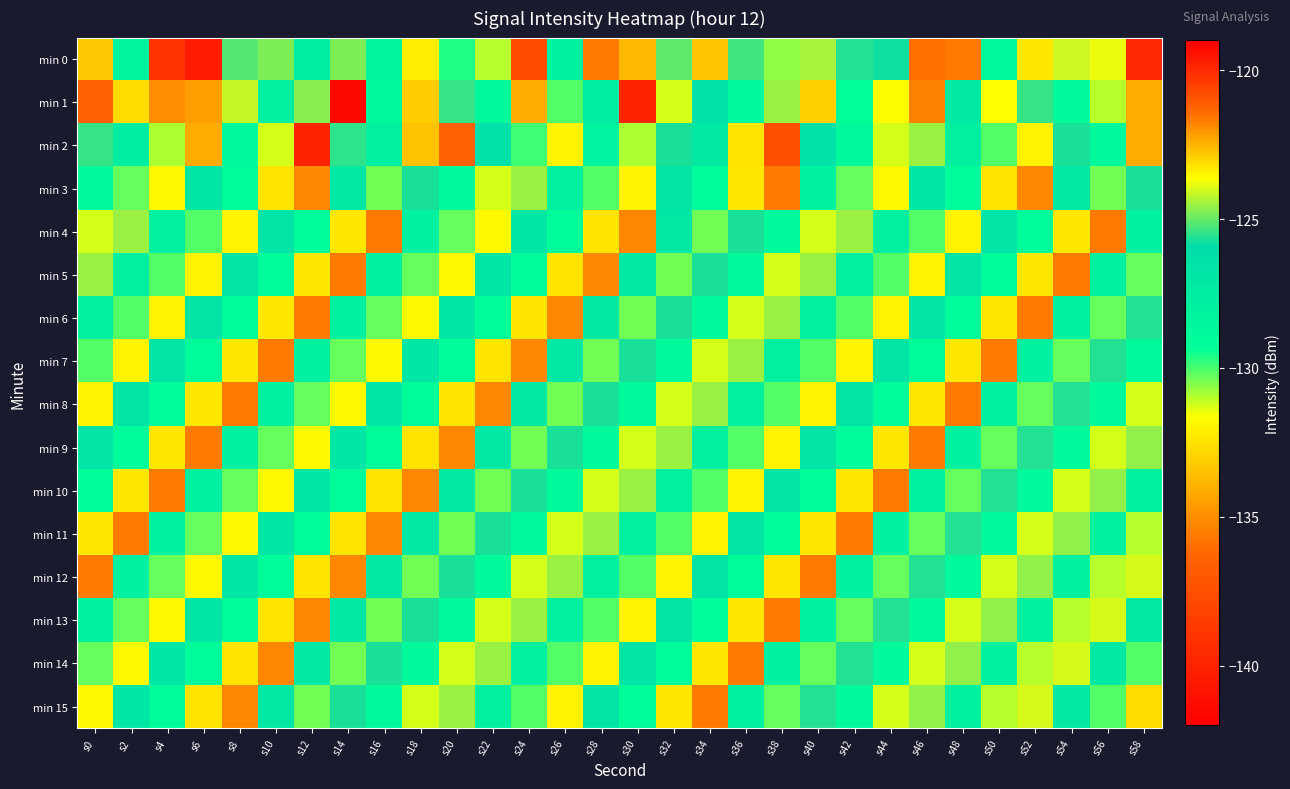

Reading left to right, list all the values displayed in this chart.

min 0: s0=-122.9	s2=-128.3	s4=-120.2	s6=-140.3	s8=-125.2	s10=-124.8	s12=-127.5	s14=-124.8	s16=-128.3	s18=-123.4	s20=-129.6	s22=-131.0	s24=-137.6	s26=-127.9	s28=-121.7	s30=-133.7	s32=-125.1	s34=-133.4	s36=-125.3	s38=-130.6	s40=-124.4	s42=-125.6	s44=-125.8	s46=-121.4	s48=-135.6	s50=-128.6	s52=-123.3	s54=-124.0	s56=-123.8	s58=-119.9
min 1: s0=-136.5	s2=-123.0	s4=-121.9	s6=-122.2	s8=-124.2	s10=-127.8	s12=-124.7	s14=-119.2	s16=-128.6	s18=-133.1	s20=-125.4	s22=-128.7	s24=-122.3	s26=-130.1	s28=-127.5	s30=-119.9	s32=-131.2	s34=-126.5	s36=-128.9	s38=-124.6	s40=-122.9	s42=-129.3	s44=-131.7	s46=-135.4	s48=-127.2	s50=-123.7	s52=-125.4	s54=-128.8	s56=-131.0	s58=-122.3
min 2: s0=-125.4	s2=-127.7	s4=-130.9	s6=-122.3	s8=-128.8	s10=-131.2	s12=-119.9	s14=-125.5	s16=-127.9	s18=-133.5	s20=-121.2	s22=-126.5	s24=-129.9	s26=-123.5	s28=-128.2	s30=-130.9	s32=-125.7	s34=-127.2	s36=-132.5	s38=-120.9	s40=-126.5	s42=-128.8	s44=-131.2	s46=-124.6	s48=-127.9	s50=-130.1	s52=-123.5	s54=-125.7	s56=-128.9	s58=-122.3
min 3: s0=-128.9	s2=-130.2	s4=-123.6	s6=-126.9	s8=-129.1	s10=-132.5	s12=-121.8	s14=-127.0	s16=-130.3	s18=-125.7	s20=-128.9	s22=-131.2	s24=-124.6	s26=-127.9	s28=-130.1	s30=-123.5	s32=-126.8	s34=-129.0	s36=-132.3	s38=-121.7	s40=-127.9	s42=-130.2	s44=-123.6	s46=-126.9	s48=-129.1	s50=-132.5	s52=-121.8	s54=-127.0	s56=-130.3	s58=-125.7
min 4: s0=-131.2	s2=-124.6	s4=-127.9	s6=-130.1	s8=-123.5	s10=-126.8	s12=-129.0	s14=-132.3	s16=-121.7	s18=-127.9	s20=-130.2	s22=-123.6	s24=-126.9	s26=-129.1	s28=-132.5	s30=-121.8	s32=-127.0	s34=-130.3	s36=-125.7	s38=-128.9	s40=-131.2	s42=-124.6	s44=-127.9	s46=-130.1	s48=-123.5	s50=-126.8	s52=-129.0	s54=-132.3	s56=-121.7	s58=-127.9
min 5: s0=-124.6	s2=-127.9	s4=-130.1	s6=-123.5	s8=-126.8	s10=-129.0	s12=-132.3	s14=-121.7	s16=-127.9	s18=-130.2	s20=-123.6	s22=-126.9	s24=-129.1	s26=-132.5	s28=-121.8	s30=-127.0	s32=-130.3	s34=-125.7	s36=-128.9	s38=-131.2	s40=-124.6	s42=-127.9	s44=-130.1	s46=-123.5	s48=-126.8	s50=-129.0	s52=-132.3	s54=-121.7	s56=-127.9	s58=-130.2
min 6: s0=-127.9	s2=-130.1	s4=-123.5	s6=-126.8	s8=-129.0	s10=-132.3	s12=-121.7	s14=-127.9	s16=-130.2	s18=-123.6	s20=-126.9	s22=-129.1	s24=-132.5	s26=-121.8	s28=-127.0	s30=-130.3	s32=-125.7	s34=-128.9	s36=-131.2	s38=-124.6	s40=-127.9	s42=-130.1	s44=-123.5	s46=-126.8	s48=-129.0	s50=-132.4	s52=-121.7	s54=-127.9	s56=-130.3	s58=-125.6
min 7: s0=-130.1	s2=-123.5	s4=-126.8	s6=-129.0	s8=-132.3	s10=-121.7	s12=-127.9	s14=-130.2	s16=-123.6	s18=-126.9	s20=-129.1	s22=-132.5	s24=-121.8	s26=-127.0	s28=-130.3	s30=-125.7	s32=-128.9	s34=-131.2	s36=-124.6	s38=-127.9	s40=-130.1	s42=-123.5	s44=-126.8	s46=-129.0	s48=-132.4	s50=-121.7	s52=-127.9	s54=-130.3	s56=-125.6	s58=-128.9
min 8: s0=-123.5	s2=-126.8	s4=-129.0	s6=-132.3	s8=-121.7	s10=-127.9	s12=-130.2	s14=-123.6	s16=-126.9	s18=-129.1	s20=-132.5	s22=-121.8	s24=-127.0	s26=-130.3	s28=-125.7	s30=-128.9	s32=-131.2	s34=-124.6	s36=-127.9	s38=-130.1	s40=-123.5	s42=-126.8	s44=-129.0	s46=-132.4	s48=-121.7	s50=-127.9	s52=-130.3	s54=-125.6	s56=-128.9	s58=-131.3
min 9: s0=-126.8	s2=-129.0	s4=-132.3	s6=-121.7	s8=-127.9	s10=-130.2	s12=-123.6	s14=-126.9	s16=-129.1	s18=-132.5	s20=-121.8	s22=-127.0	s24=-130.3	s26=-125.7	s28=-128.9	s30=-131.2	s32=-124.6	s34=-127.9	s36=-130.1	s38=-123.5	s40=-126.8	s42=-129.0	s44=-132.4	s46=-121.7	s48=-127.9	s50=-130.3	s52=-125.6	s54=-128.9	s56=-131.3	s58=-124.6
min 10: s0=-129.0	s2=-132.3	s4=-121.7	s6=-127.9	s8=-130.2	s10=-123.6	s12=-126.9	s14=-129.1	s16=-132.5	s18=-121.8	s20=-127.0	s22=-130.3	s24=-125.7	s26=-128.9	s28=-131.2	s30=-124.6	s32=-127.9	s34=-130.1	s36=-123.5	s38=-126.8	s40=-129.0	s42=-132.4	s44=-121.7	s46=-127.9	s48=-130.3	s50=-125.6	s52=-128.9	s54=-131.3	s56=-124.6	s58=-127.9
min 11: s0=-132.3	s2=-121.7	s4=-127.9	s6=-130.2	s8=-123.6	s10=-126.9	s12=-129.1	s14=-132.5	s16=-121.8	s18=-127.0	s20=-130.3	s22=-125.7	s24=-128.9	s26=-131.2	s28=-124.6	s30=-127.9	s32=-130.1	s34=-123.5	s36=-126.8	s38=-129.0	s40=-132.4	s42=-121.7	s44=-127.9	s46=-130.3	s48=-125.6	s50=-128.9	s52=-131.3	s54=-124.6	s56=-127.9	s58=-131.0
min 12: s0=-121.7	s2=-127.9	s4=-130.2	s6=-123.6	s8=-126.9	s10=-129.1	s12=-132.5	s14=-121.8	s16=-127.0	s18=-130.3	s20=-125.7	s22=-128.9	s24=-131.2	s26=-124.6	s28=-127.9	s30=-130.1	s32=-123.5	s34=-126.8	s36=-129.0	s38=-132.4	s40=-121.7	s42=-127.9	s44=-130.3	s46=-125.6	s48=-128.9	s50=-131.3	s52=-124.6	s54=-127.9	s56=-131.0	s58=-124.0
min 13: s0=-127.9	s2=-130.2	s4=-123.6	s6=-126.9	s8=-129.1	s10=-132.5	s12=-121.8	s14=-127.0	s16=-130.3	s18=-125.7	s20=-128.9	s22=-131.2	s24=-124.6	s26=-127.9	s28=-130.1	s30=-123.5	s32=-126.8	s34=-129.0	s36=-132.4	s38=-121.7	s40=-127.9	s42=-130.3	s44=-125.6	s46=-128.9	s48=-131.3	s50=-124.6	s52=-127.9	s54=-131.0	s56=-124.0	s58=-127.0
min 14: s0=-130.2	s2=-123.6	s4=-126.9	s6=-129.1	s8=-132.5	s10=-121.8	s12=-127.0	s14=-130.3	s16=-125.7	s18=-128.9	s20=-131.2	s22=-124.6	s24=-127.9	s26=-130.1	s28=-123.5	s30=-126.8	s32=-129.0	s34=-132.4	s36=-121.7	s38=-127.9	s40=-130.3	s42=-125.6	s44=-128.9	s46=-131.3	s48=-124.6	s50=-127.9	s52=-131.0	s54=-124.0	s56=-127.0	s58=-130.1
min 15: s0=-123.6	s2=-126.9	s4=-129.1	s6=-132.5	s8=-121.8	s10=-127.0	s12=-130.3	s14=-125.7	s16=-128.9	s18=-131.2	s20=-124.6	s22=-127.9	s24=-130.1	s26=-123.5	s28=-126.8	s30=-129.0	s32=-132.4	s34=-121.7	s36=-127.9	s38=-130.3	s40=-125.6	s42=-128.9	s44=-131.3	s46=-124.6	s48=-127.9	s50=-131.0	s52=-124.0	s54=-127.0	s56=-130.1	s58=-123.1